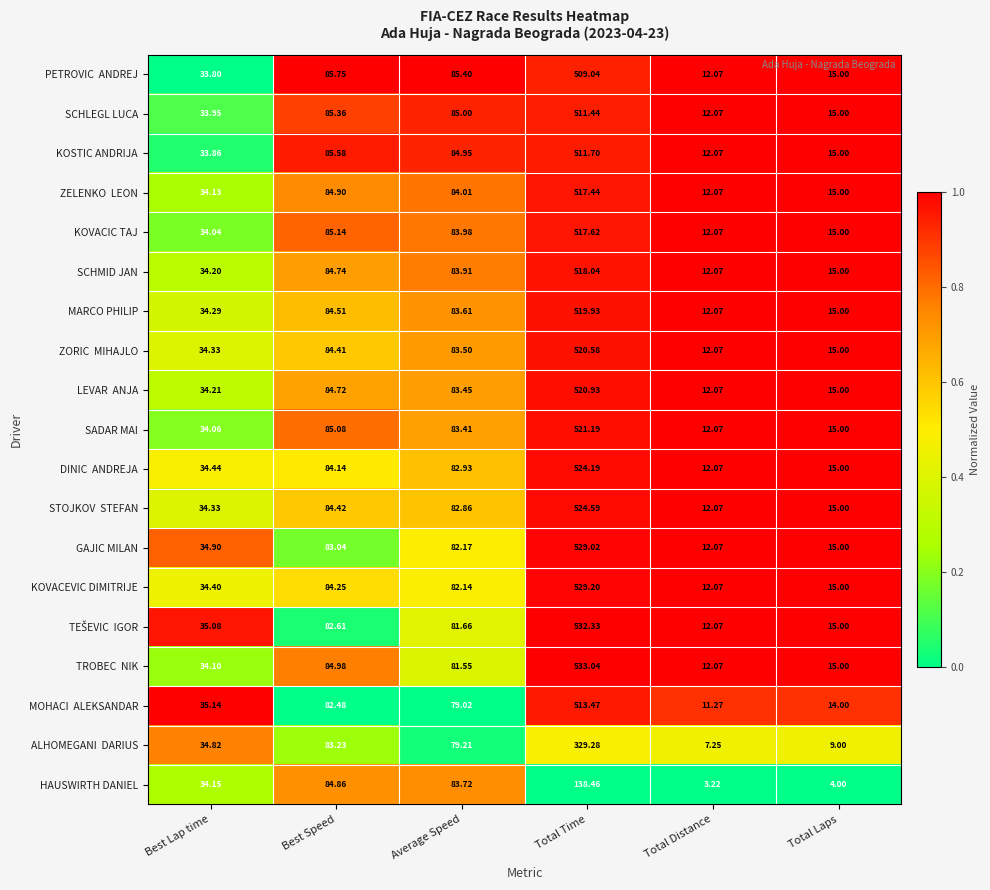

At which category is the sum across all series the highest?

Total Time